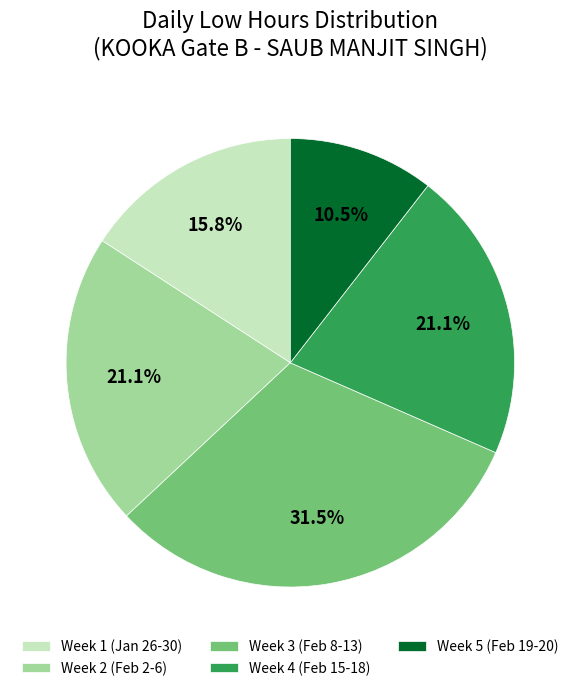

Approximately how many times larger is the value at Week 3 (Feb 8-13) compared to Week 5 (Feb 19-20)?

3.0